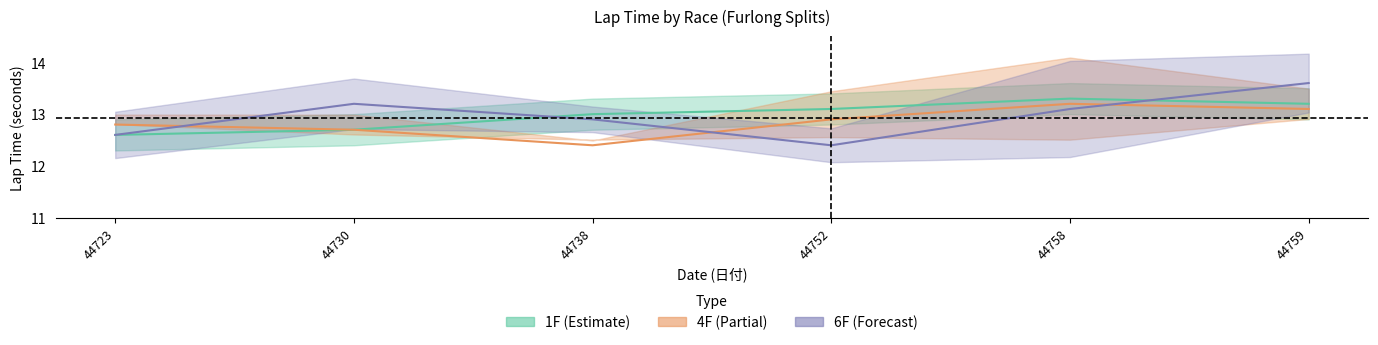

Does the chart have visible grid lines?

No